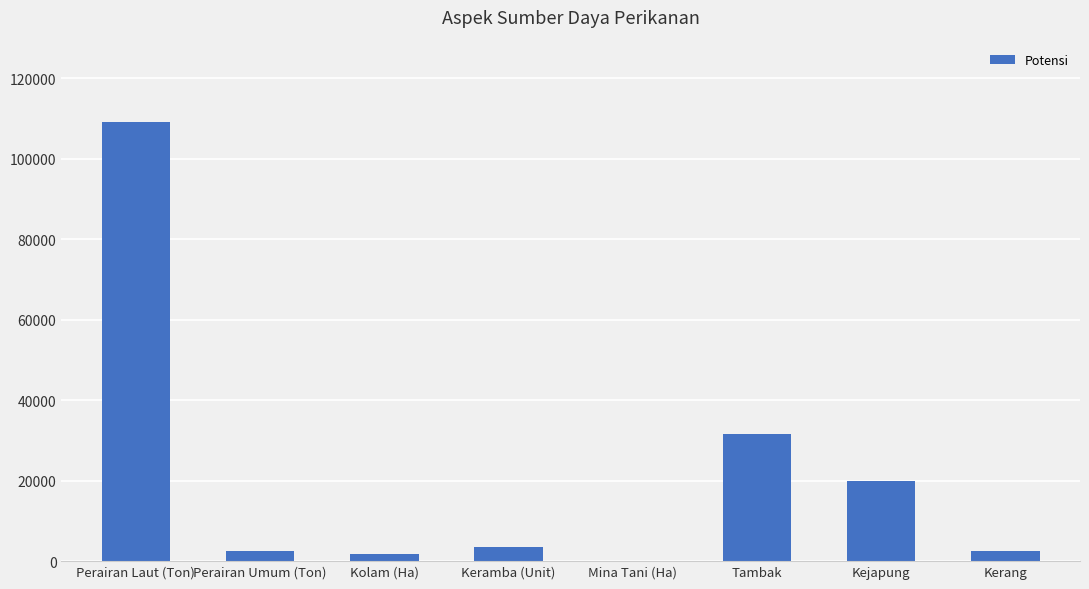

Does the chart contain stacked bars?

No